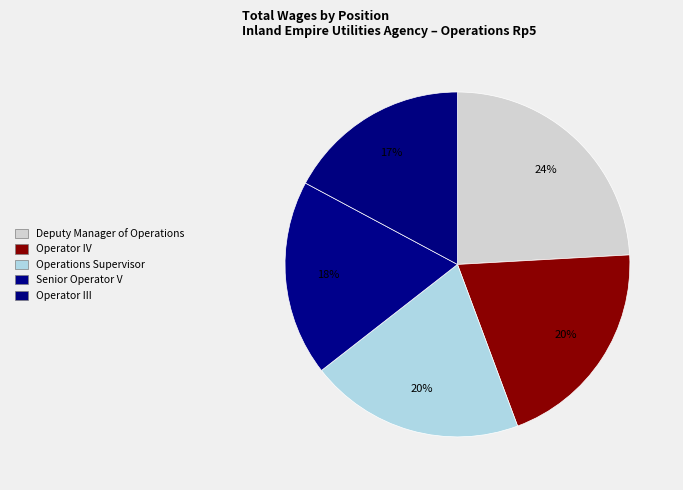

How many segments does this pie chart have?

5